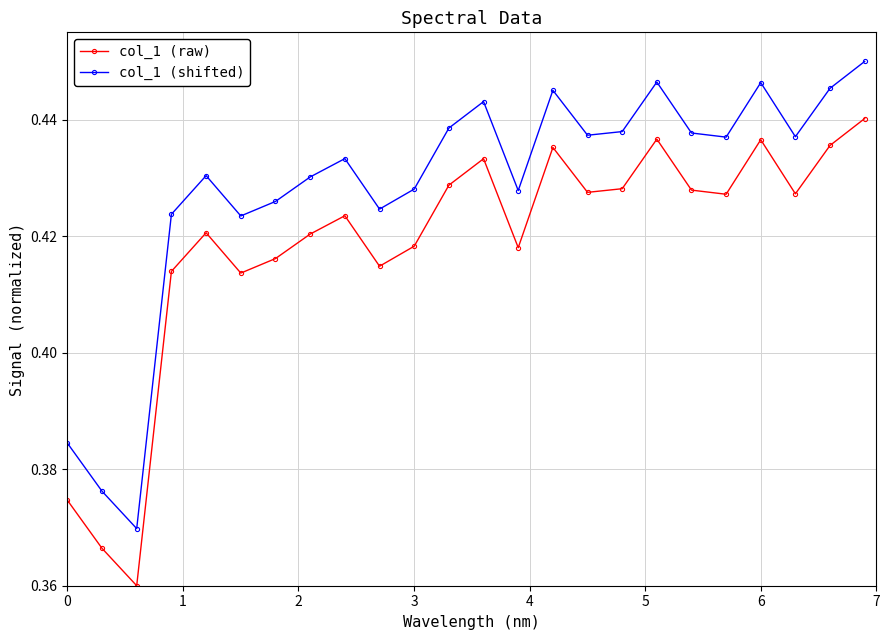

List the series in order of their peak value, highest first.

col_1 (shifted), col_1 (raw)